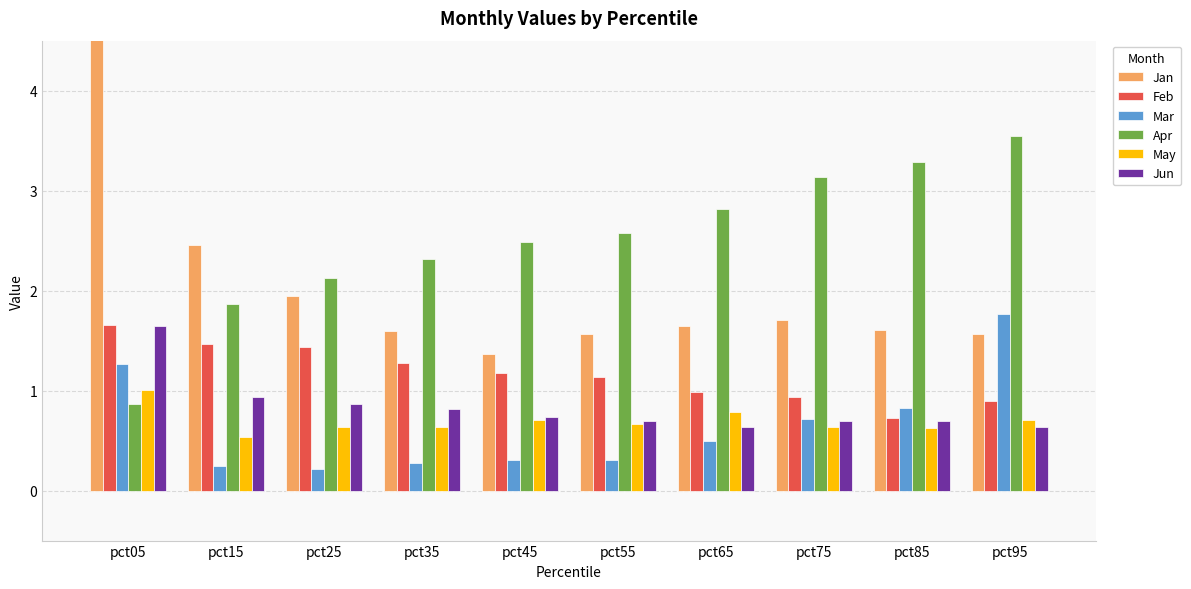

The Mar series shows 0.3 at pct25. True or false?

False